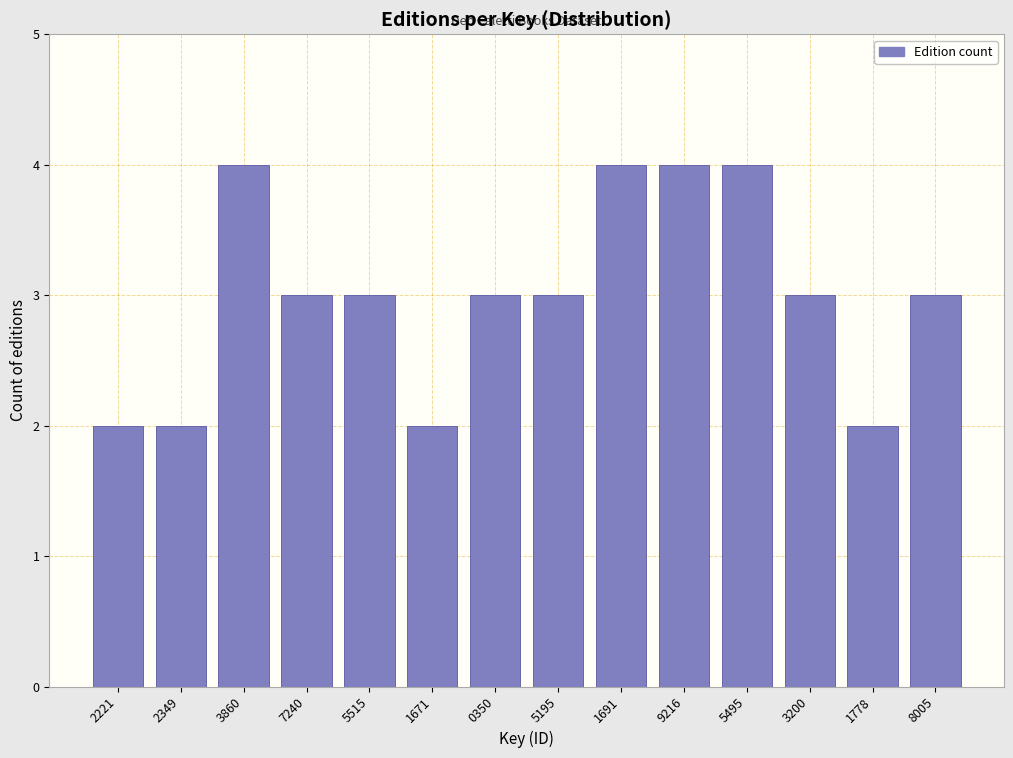

Reading left to right, extract all data points from this chart.

2	2	4	3	3	2	3	3	4	4	4	3	2	3